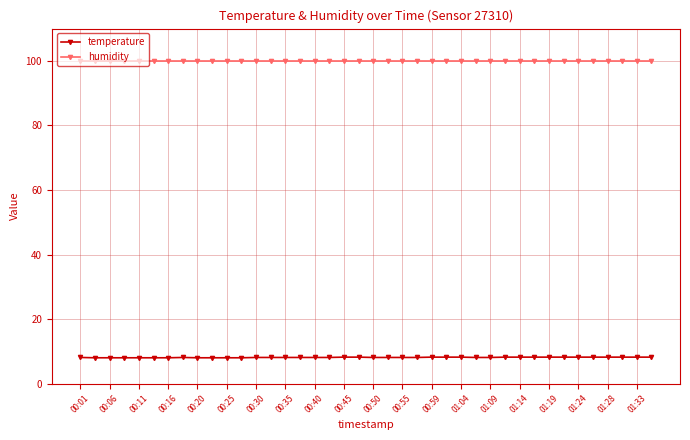

Which series has the widest spread of values?

temperature